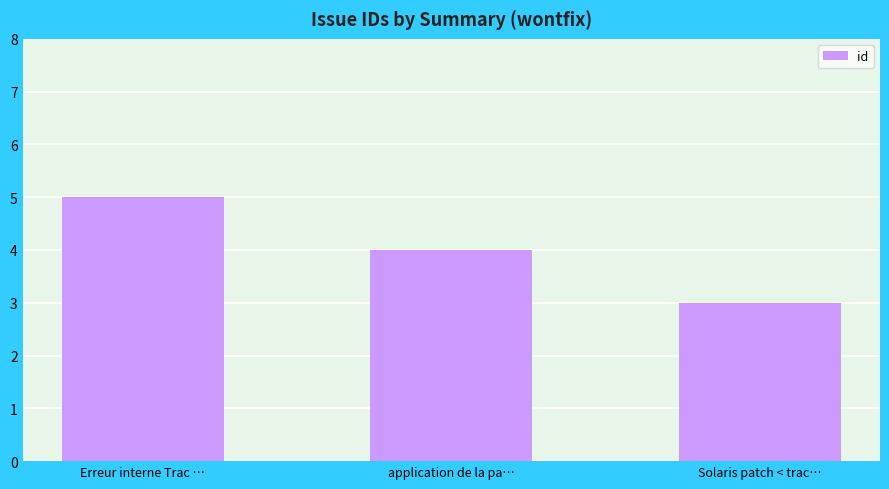

At which category does the chart reach its minimum across all series?

Solaris patch < trac…